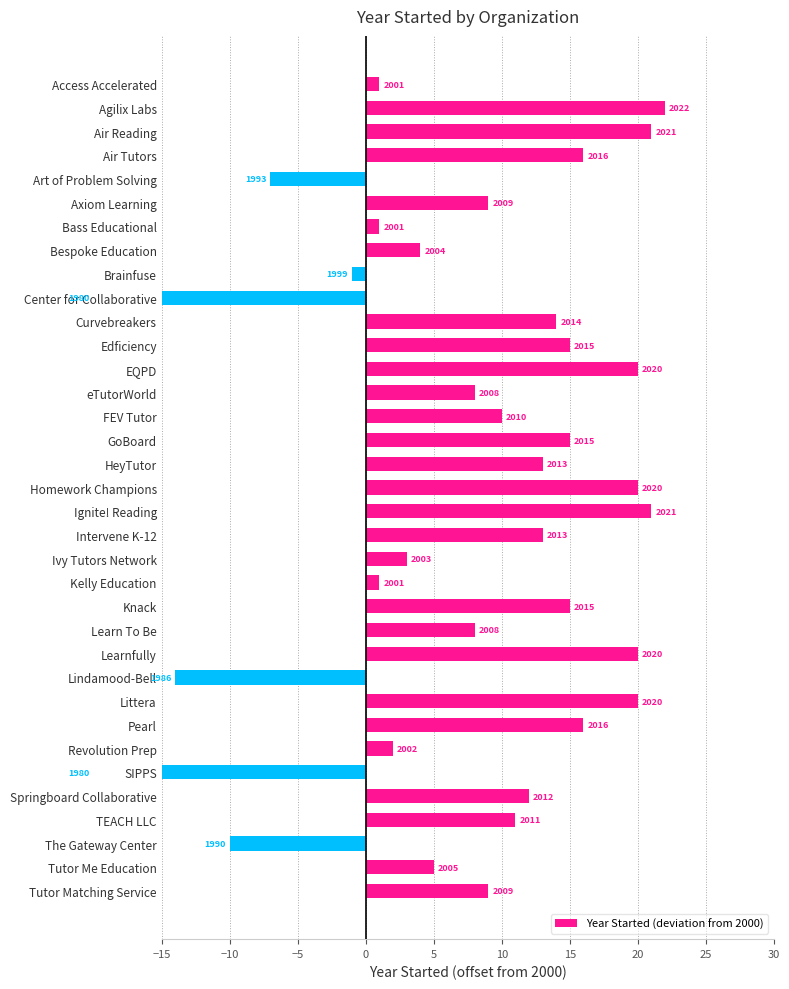

Read the value at FEV Tutor, to the nearest 5.

10